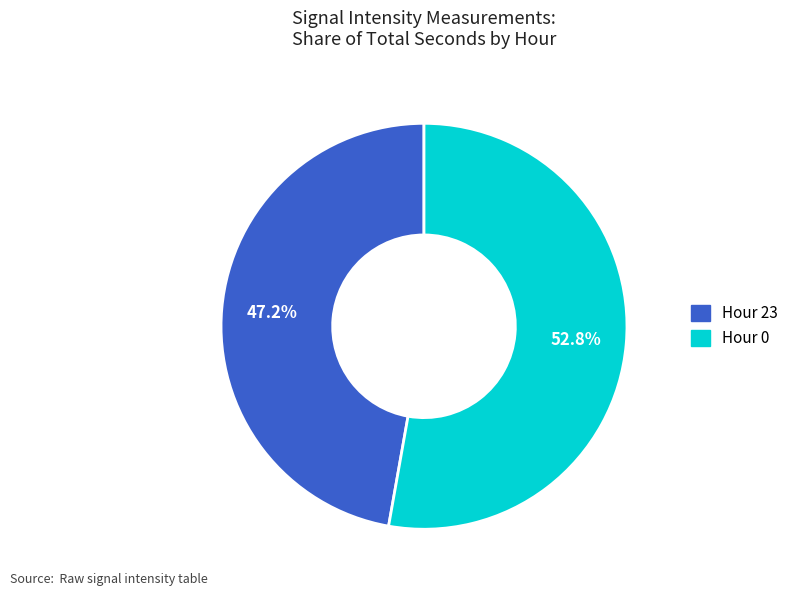

Does any single category account for the majority?

Yes